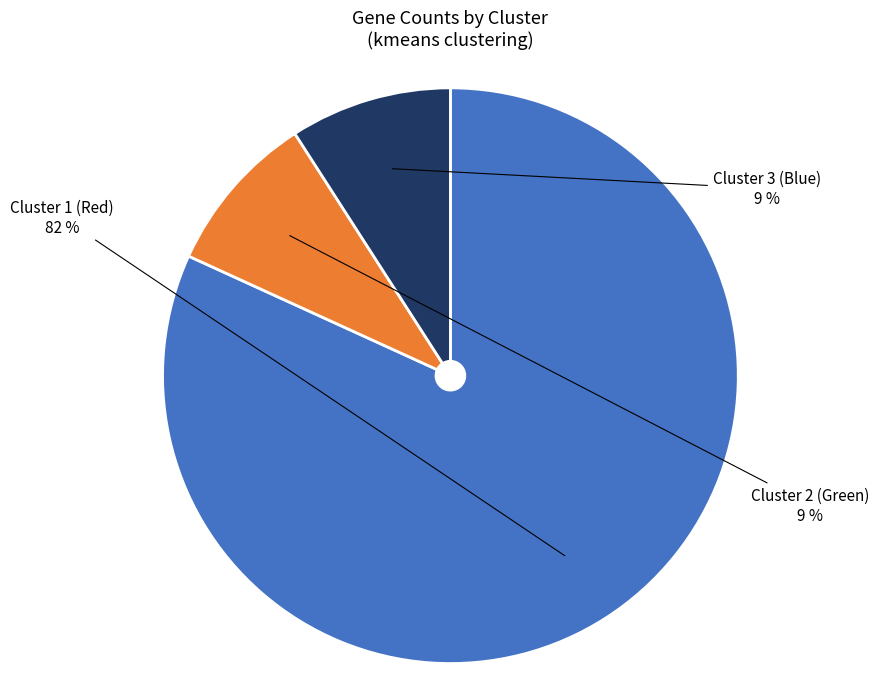

Does any single category account for the majority?

Yes